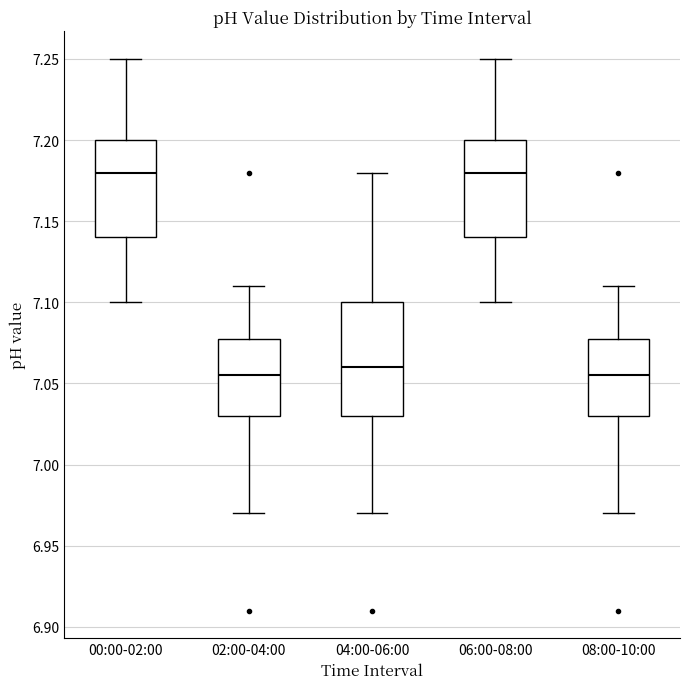

Where is the upper edge of the box for 06:00-08:00 on the y-axis? The values are not printed on the chart, so give them approximately, as read against the axis.

7.200